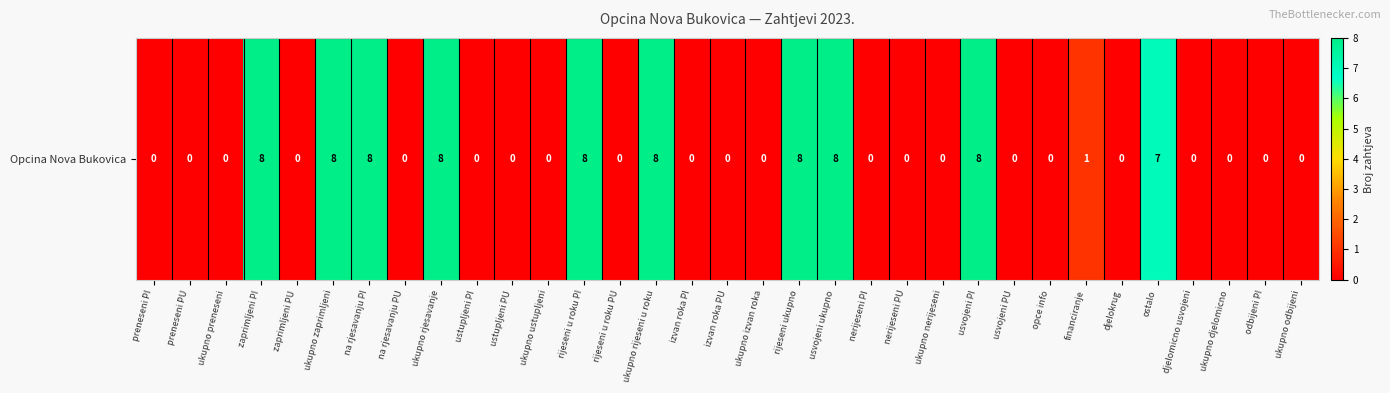

Rank the categories by value from lowest to highest.

preneseni PI, preneseni PU, ukupno preneseni, zaprimljeni PU, na rjesavanju PU, ustupljeni PI, ustupljeni PU, ukupno ustupljeni, rijeseni u roku PU, izvan roka PI, izvan roka PU, ukupno izvan roka, nerijeseni PI, nerijeseni PU, ukupno nerijeseni, usvojeni PU, opce info, djelokrug, djelomicno usvojeni, ukupno djelomicno, odbijeni PI, ukupno odbijeni, financiranje, ostalo, zaprimljeni PI, ukupno zaprimljeni, na rjesavanju PI, ukupno rjesavanje, rijeseni u roku PI, ukupno rijeseni u roku, rijeseni ukupno, usvojeni ukupno, usvojeni PI